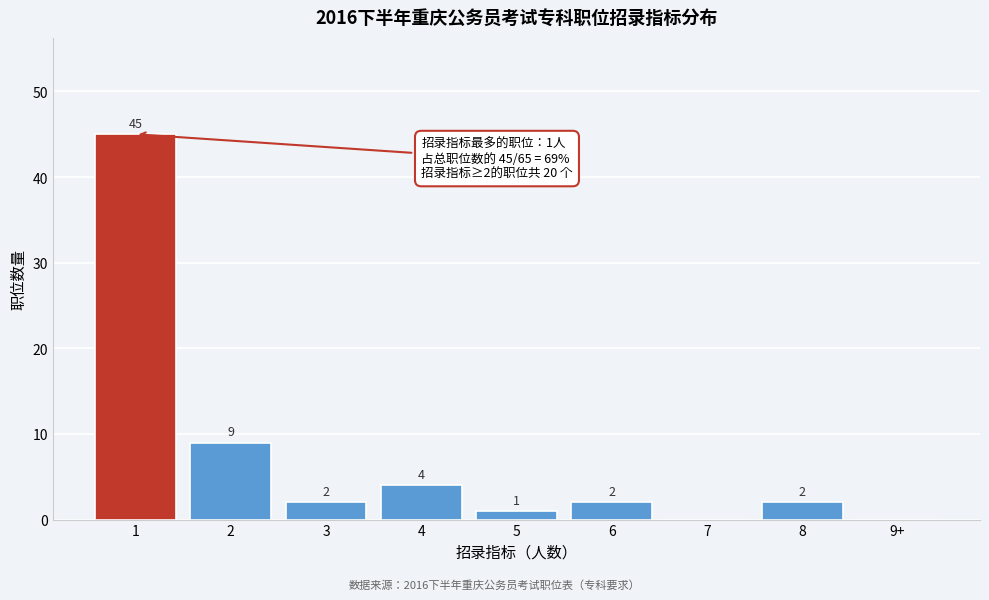

Reading left to right, what are all the values shown in this chart?

1=45	2=9	3=2	4=4	5=1	6=2	7=0	8=2	9+=0